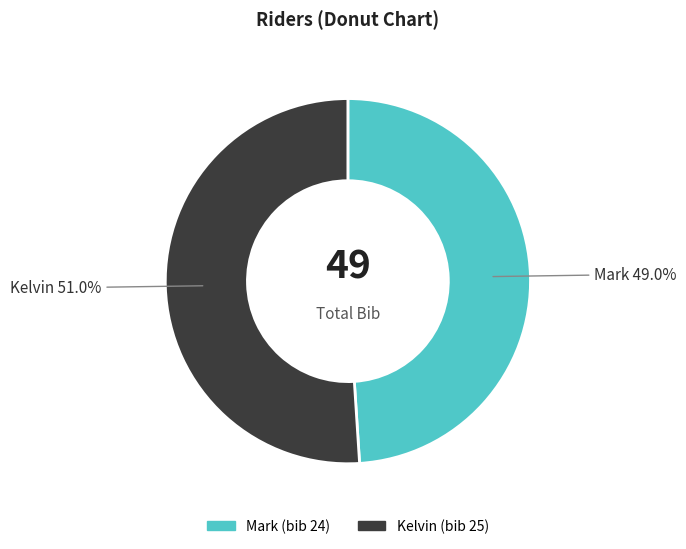

Between Kelvin and Mark, which is larger?

Kelvin